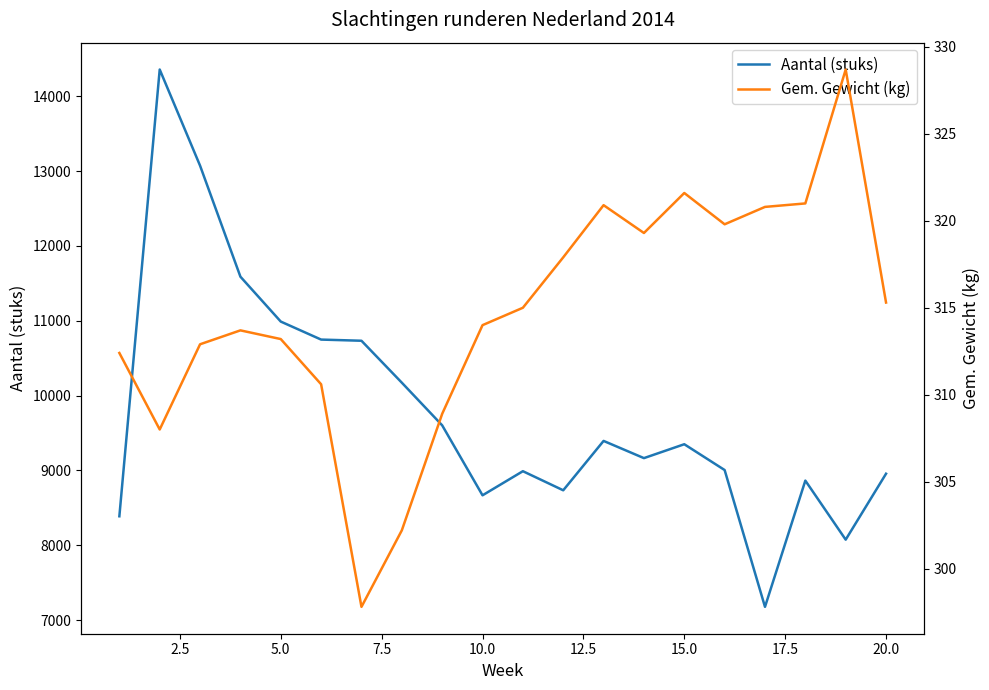

At how many categories does at least one series exceed 5814?

20